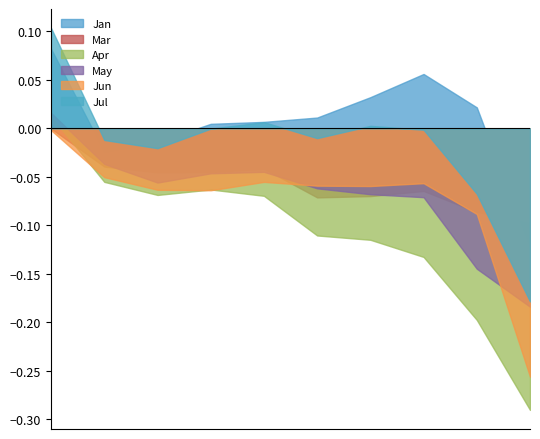

Which series has the largest total across all categories?

Jan